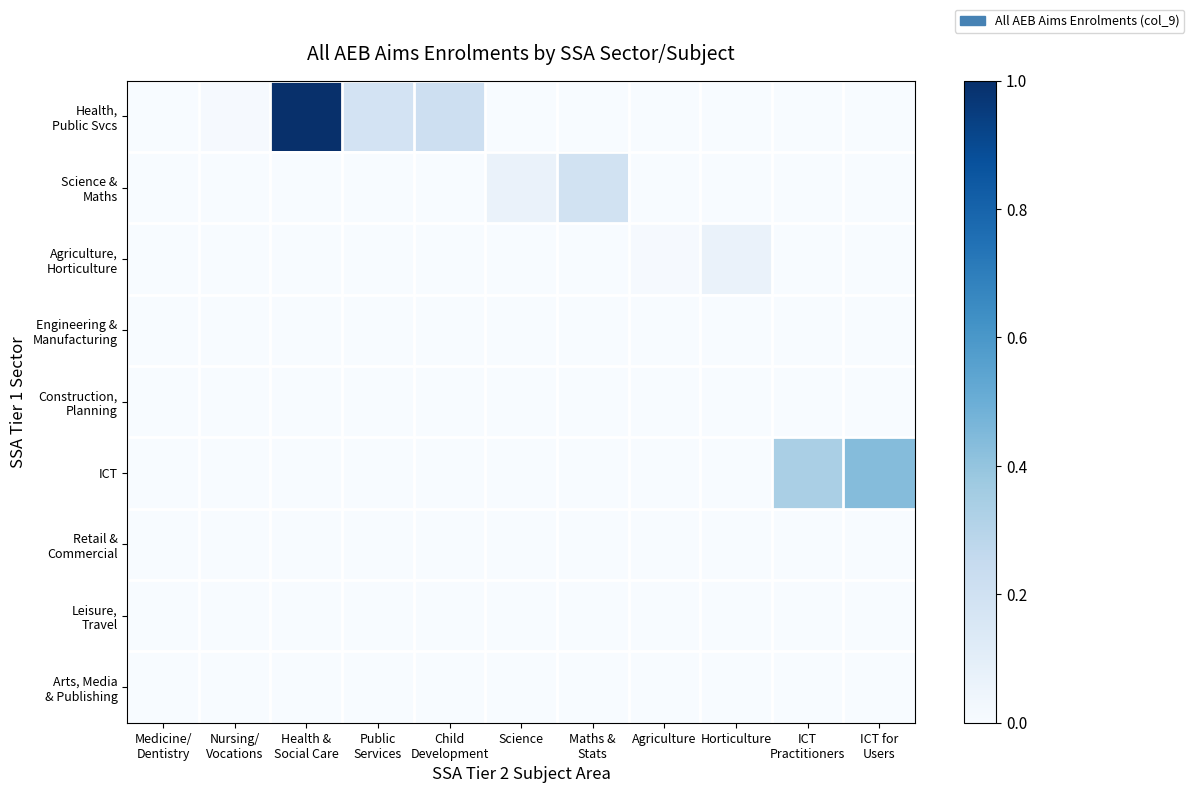

What is the difference between the highest and lowest values at Child
Development?

0.2